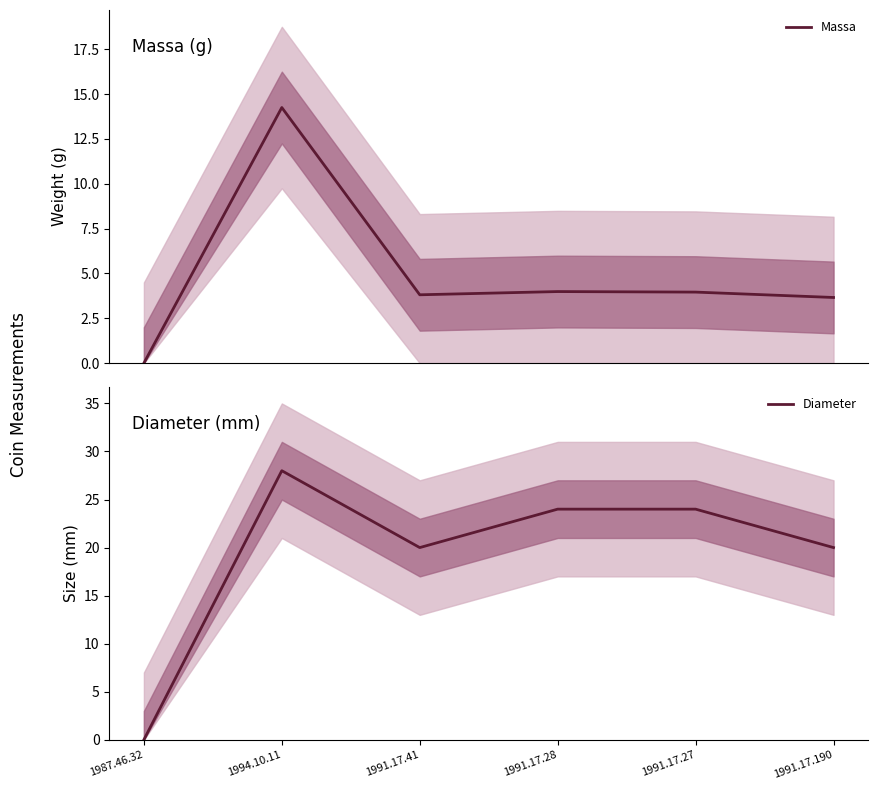

Rank the series at 1987.46.32 from highest to lowest value.

Massa, Diameter